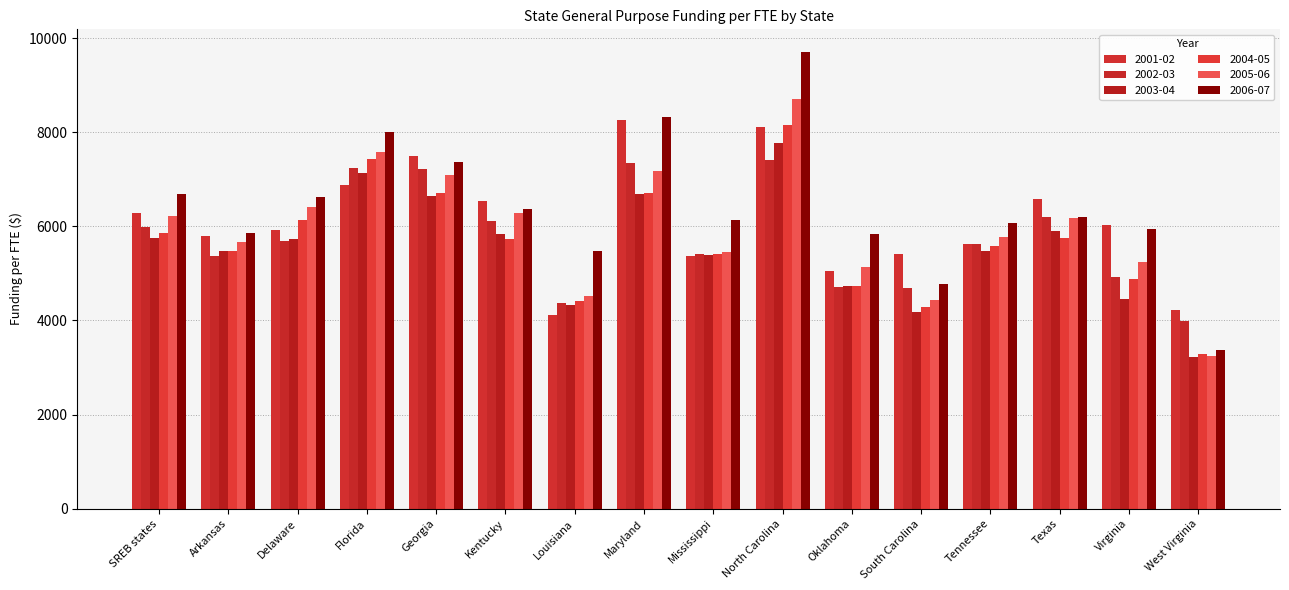

Which category has the lowest value in the 2002-03 series?

West Virginia